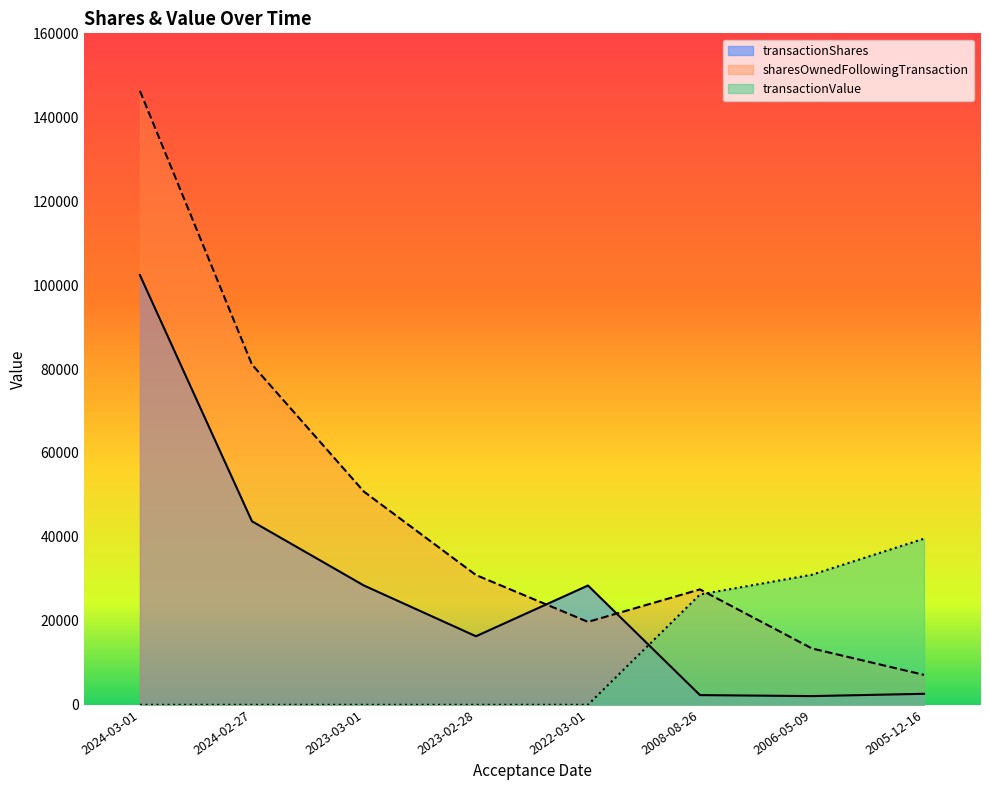

What is the average value of the transactionValue series?

12108